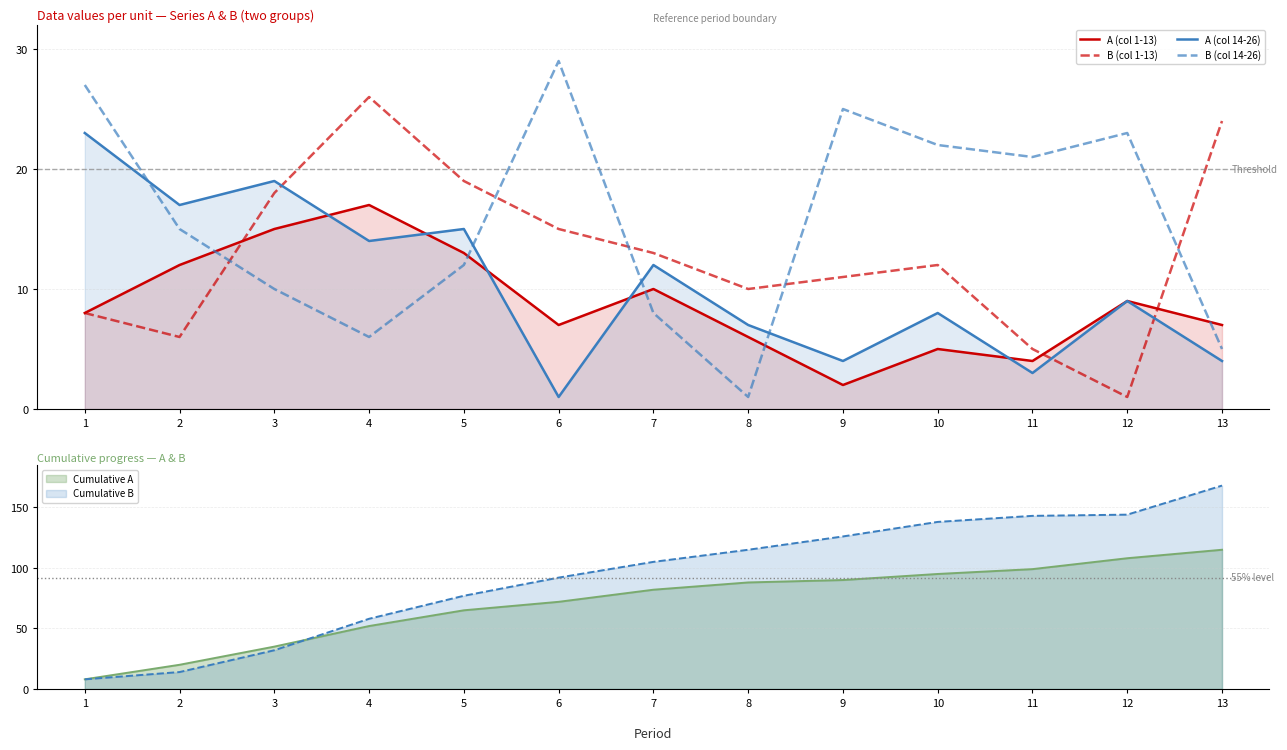

Reading right to left, extract all data points from this chart.

A (col 1-13): 13=7	12=9	11=4	10=5	9=2	8=6	7=10	6=7	5=13	4=17	3=15	2=12	1=8
B (col 1-13): 13=24	12=1	11=5	10=12	9=11	8=10	7=13	6=15	5=19	4=26	3=18	2=6	1=8
A (col 14-26): 13=4	12=9	11=3	10=8	9=4	8=7	7=12	6=1	5=15	4=14	3=19	2=17	1=23
B (col 14-26): 13=5	12=23	11=21	10=22	9=25	8=1	7=8	6=29	5=12	4=6	3=10	2=15	1=27